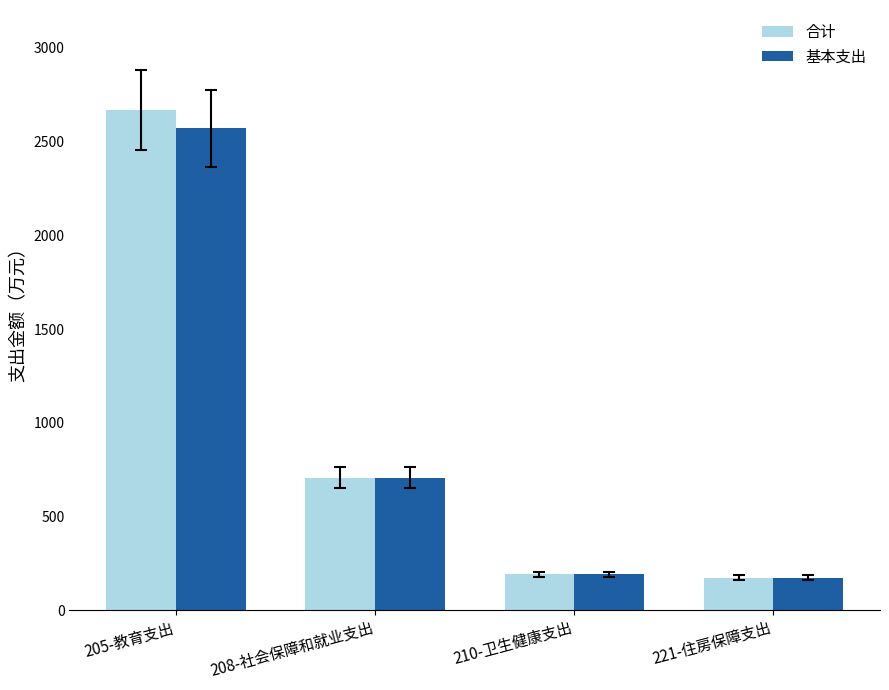

Is it true that 基本支出 equals 83.0 at 210-卫生健康支出?

False